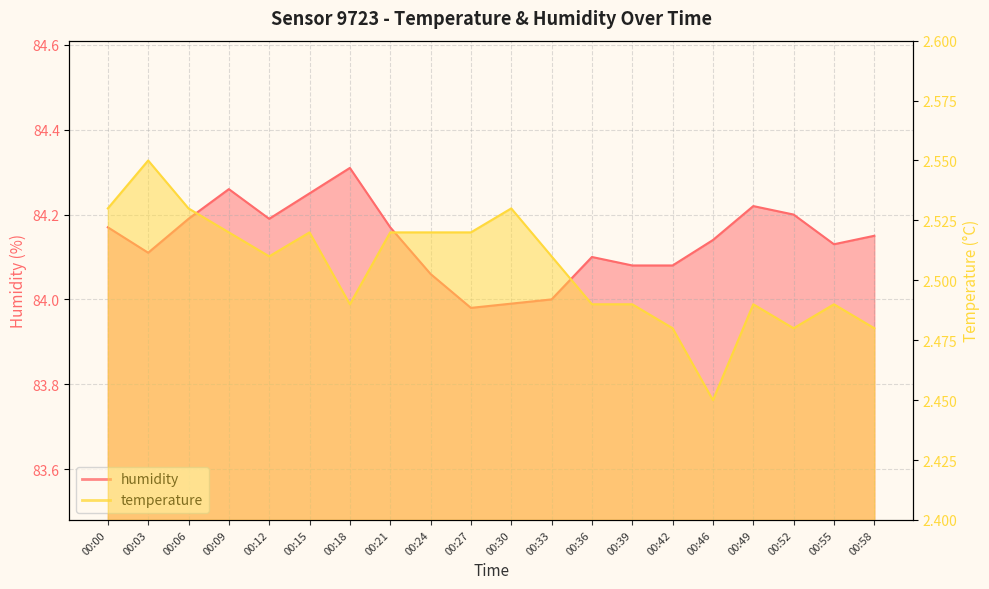

At 00:12, list the series in order from largest to smallest.

humidity, temperature